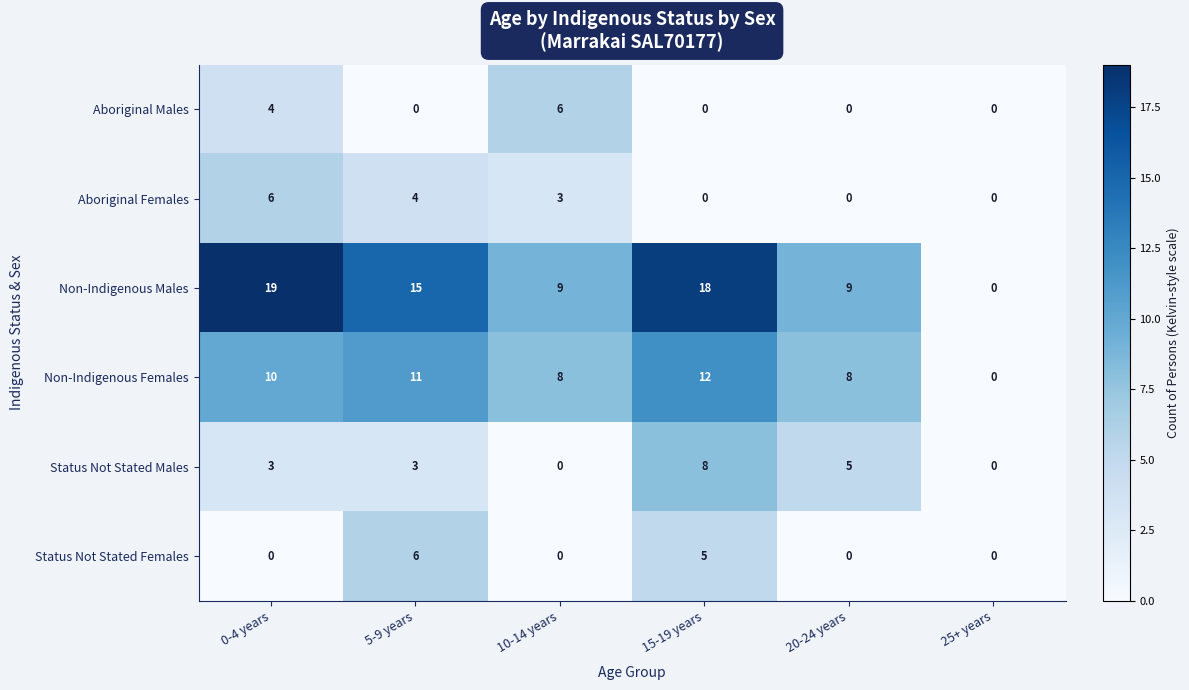

True or false: Aboriginal Females has a value of 6 at 5-9 years.

False